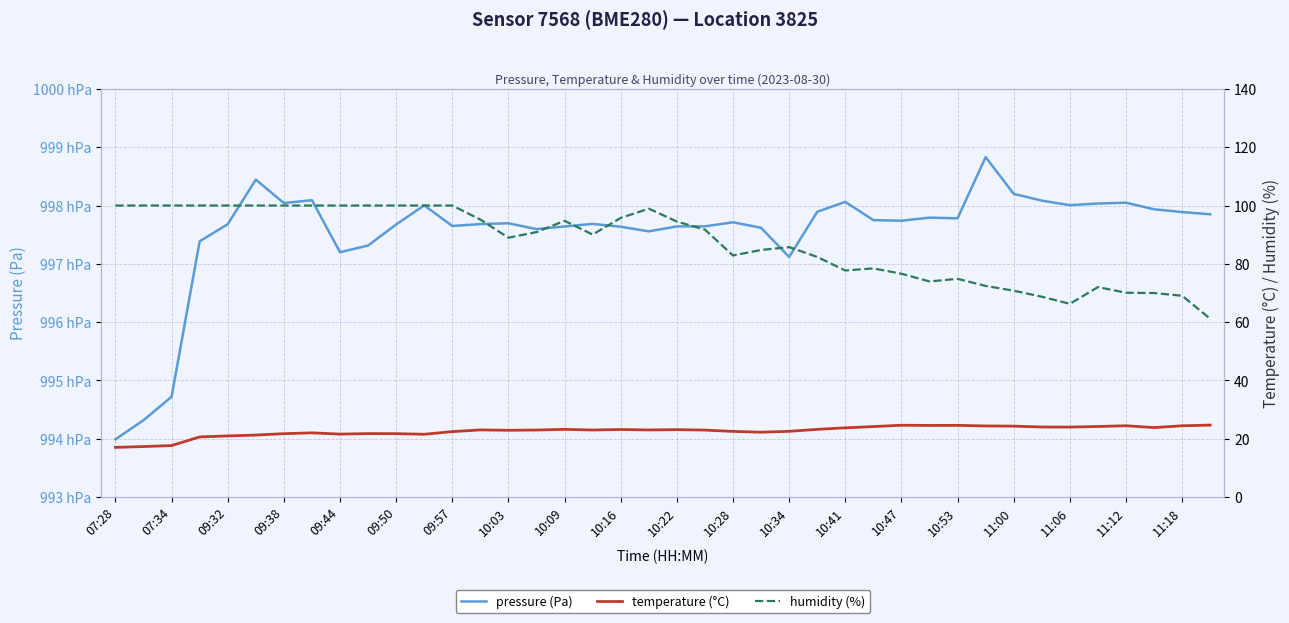

How many data points does each series have?

40